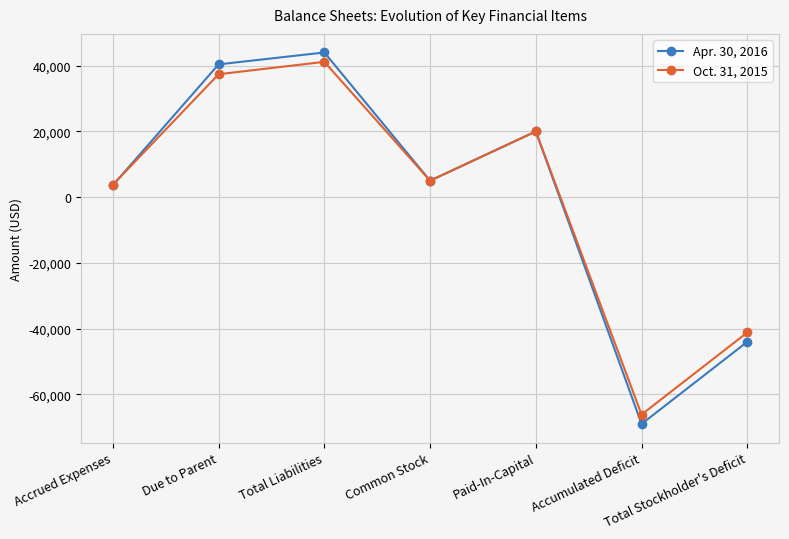

Where does the Oct. 31, 2015 series first go above 5000?

Due to Parent